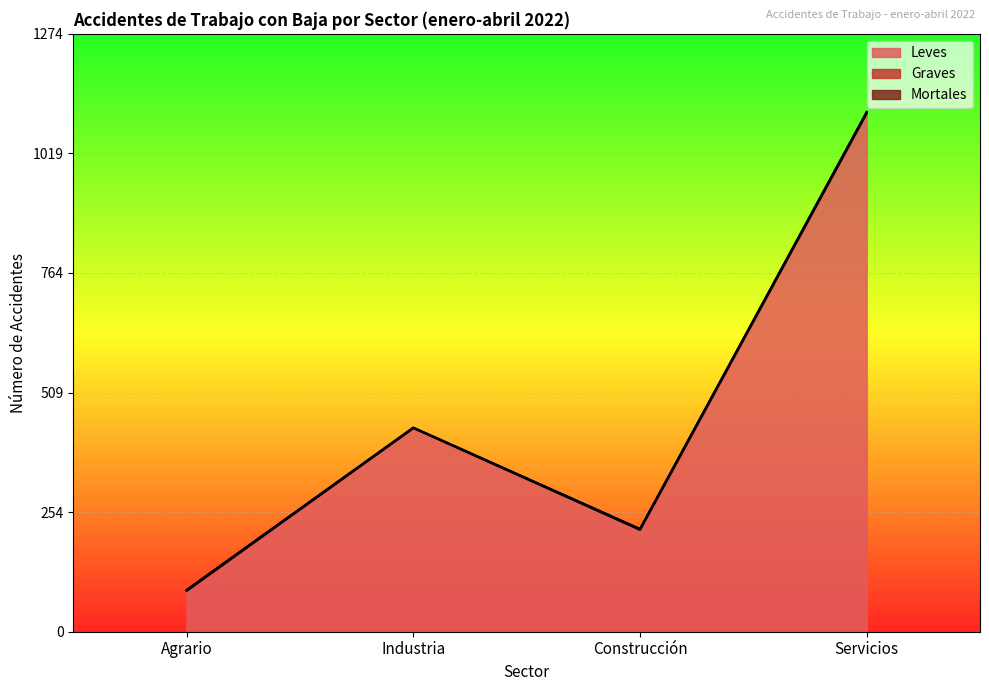

Which series changed the most between Agrario and Industria?

Leves